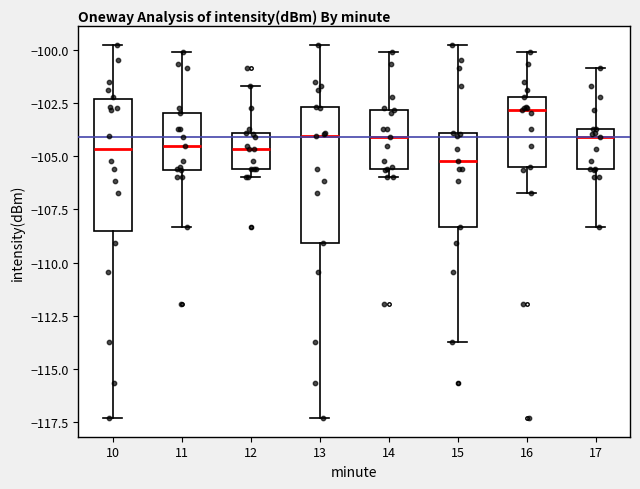

Where is the lower edge of the box at x = 13 on the y-axis? The values are not printed on the chart, so give them approximately, as read against the axis.

-109.0